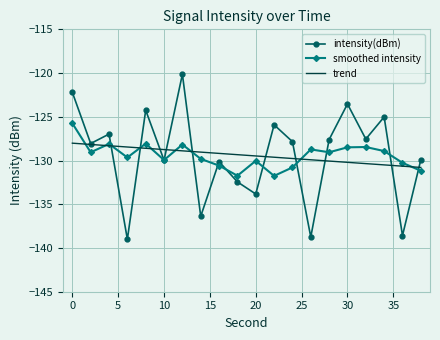

Which series ends up on top after the final intersection of trend and smoothed intensity?

trend